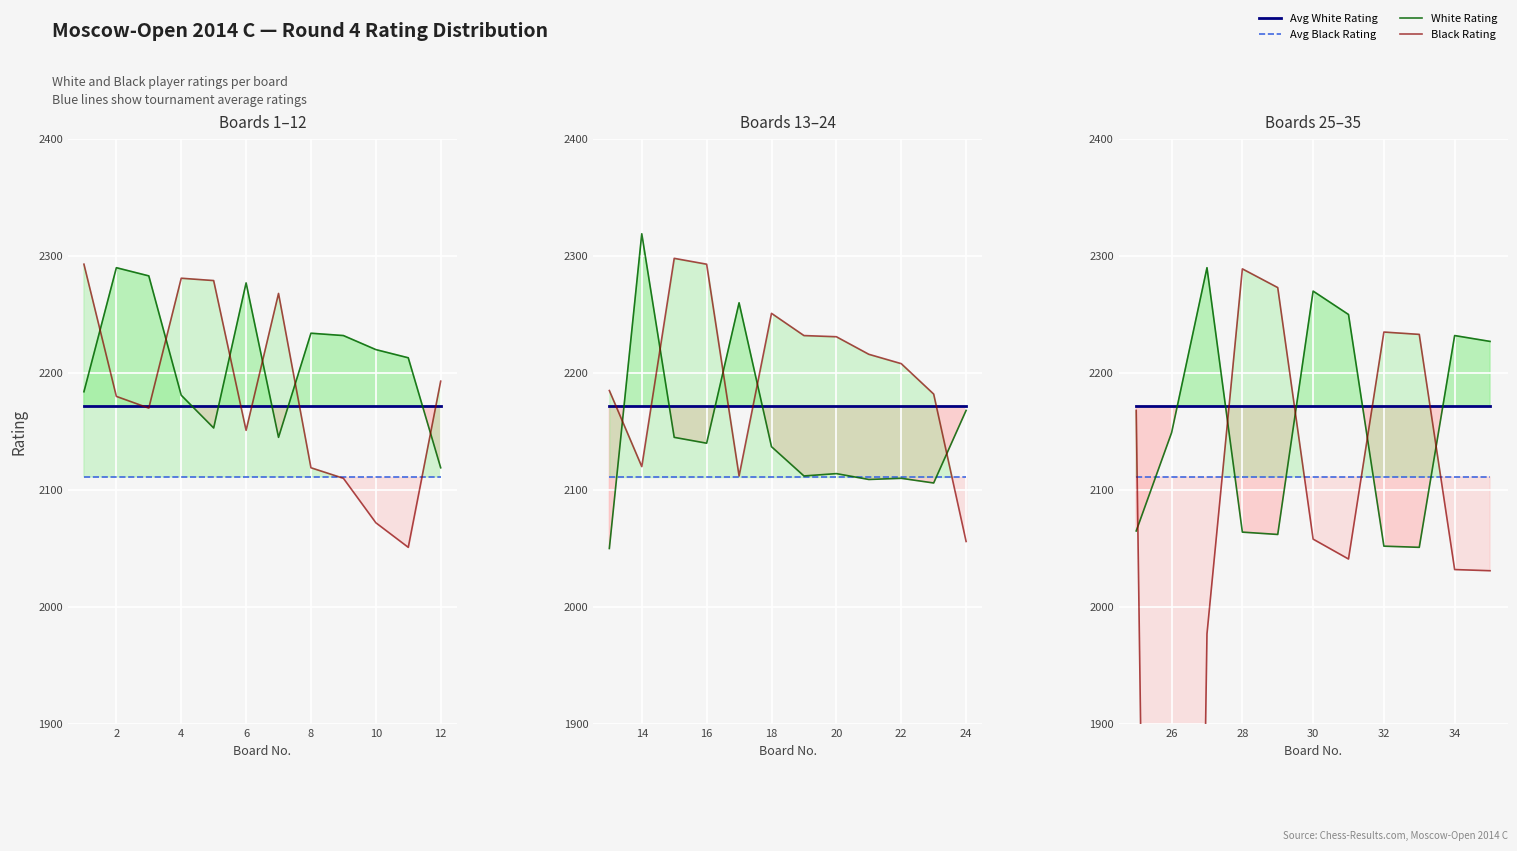

Count the number of data series in this chart.

4